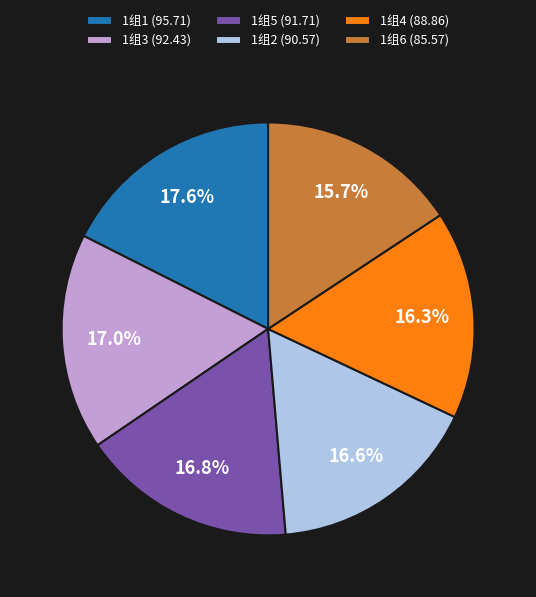

Count the number of slices in the pie.

6